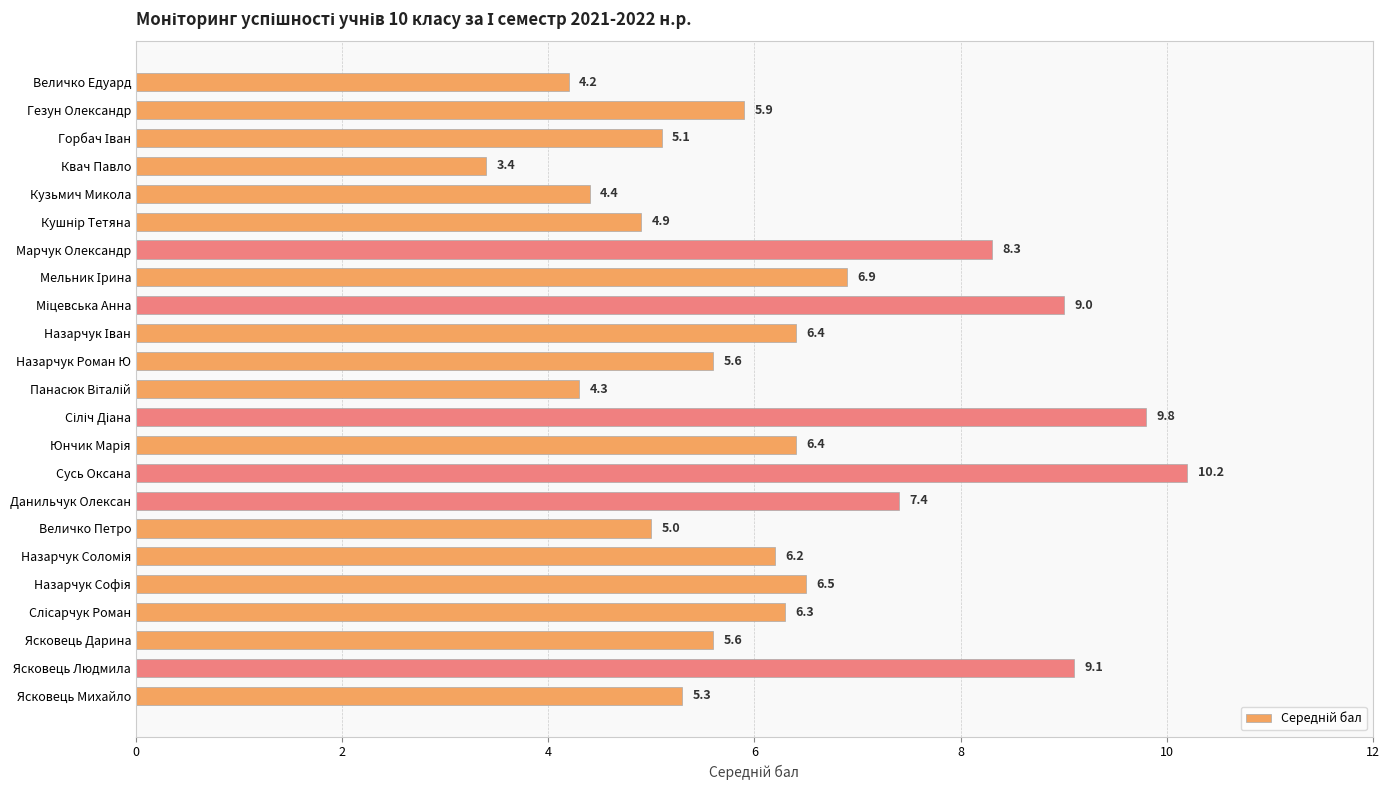

Read the value at Назарчук Роман Ю.

5.6